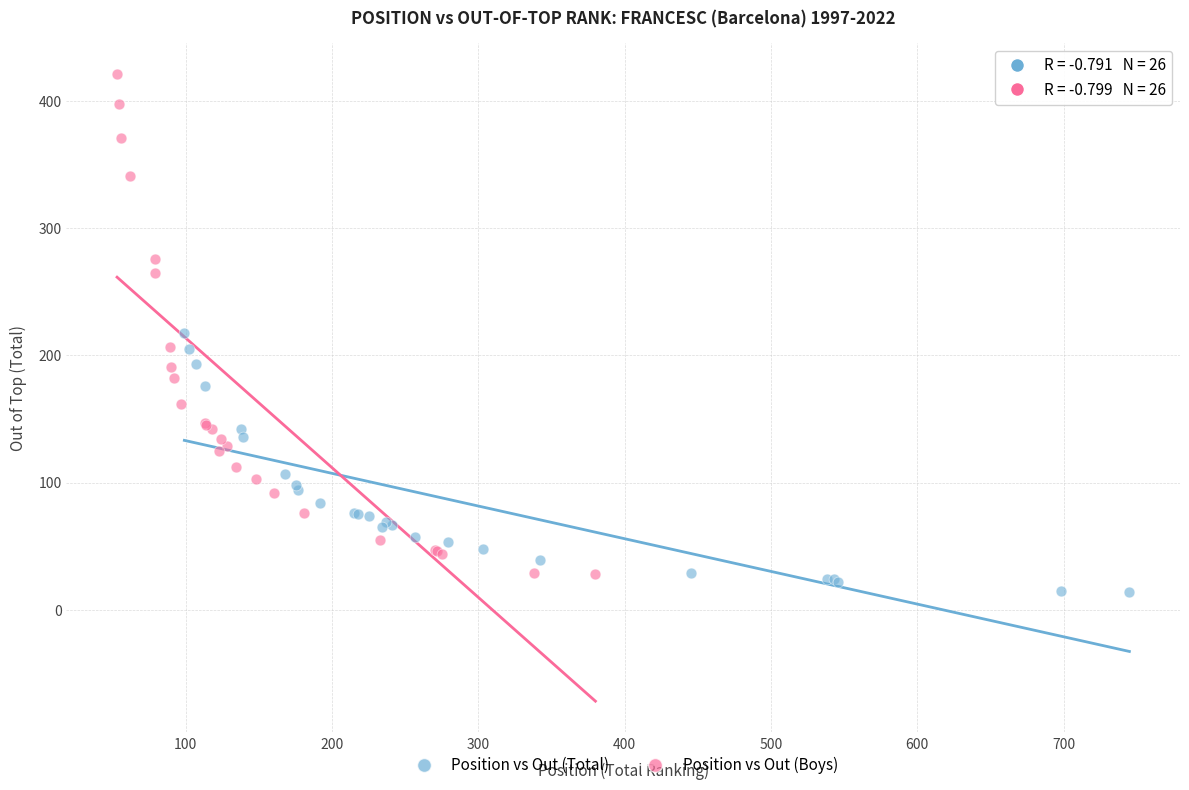

Which series reaches the maximum Y coordinate?

Position vs Out (Boys)